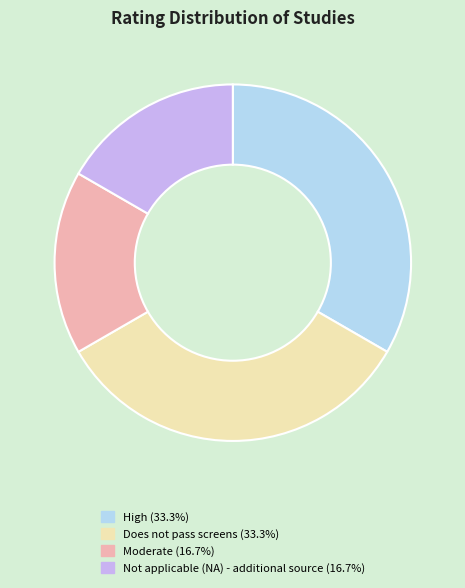

What is the ratio of the value at Does not pass screens to the value at Moderate?

2.0